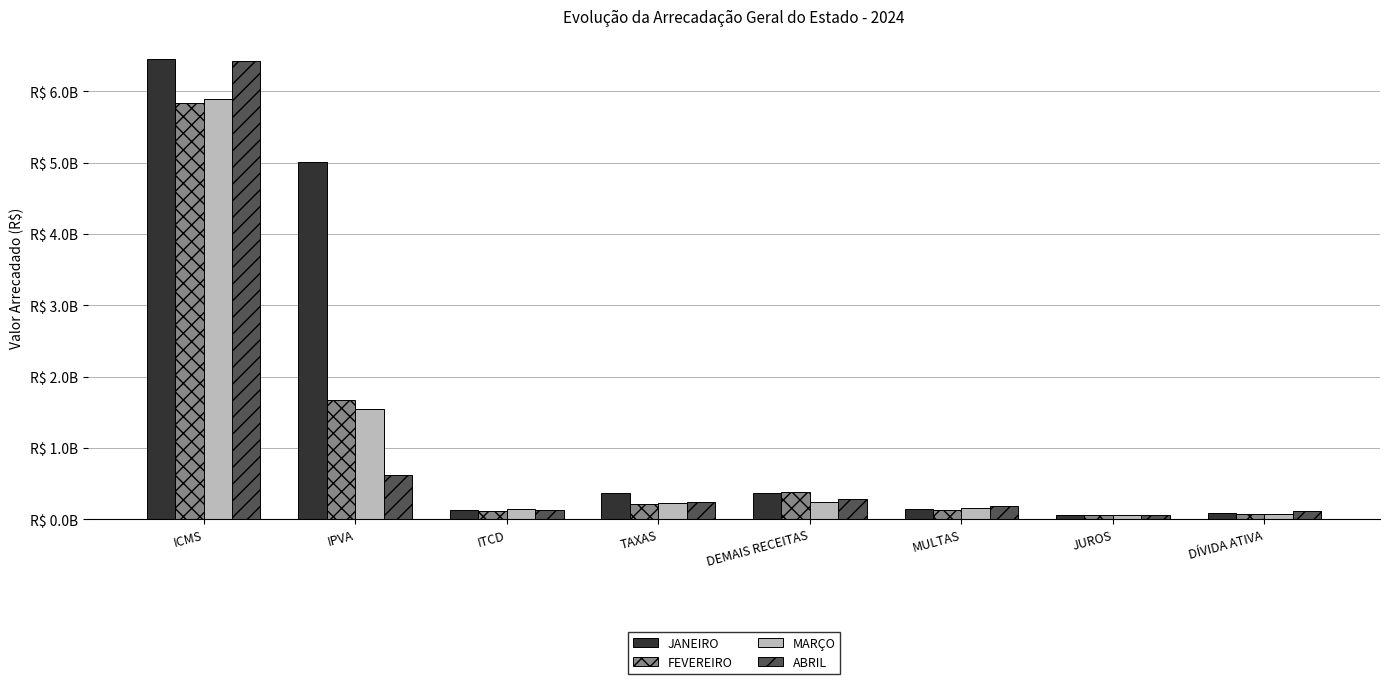

At ITCD, list the series in order from largest to smallest.

MARÇO, JANEIRO, ABRIL, FEVEREIRO